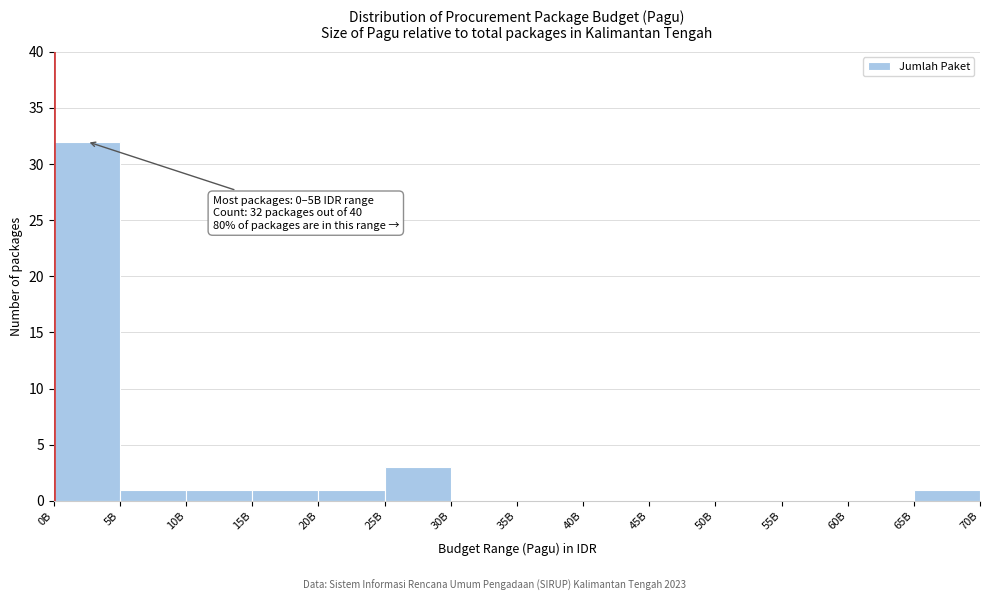

Reading right to left, transcribe all the data shown in this chart.

65B=1	60B=0	55B=0	50B=0	45B=0	40B=0	35B=0	30B=0	25B=3	20B=1	15B=1	10B=1	5B=1	0B=32